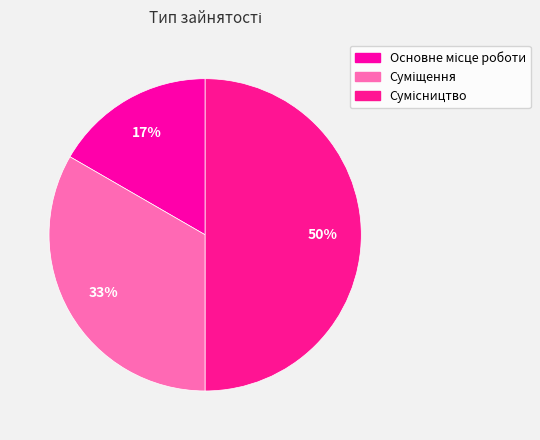

To the nearest percent, what is the average slice percentage?

33%